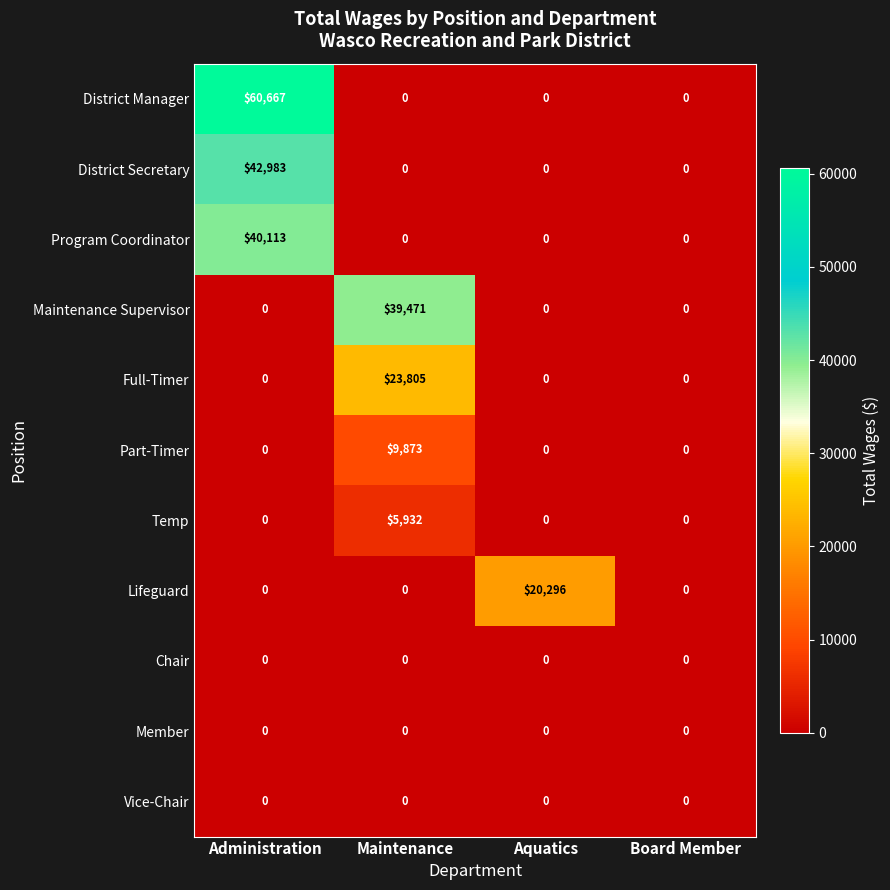

How many Program Coordinator values are between 0 and 40113?

4